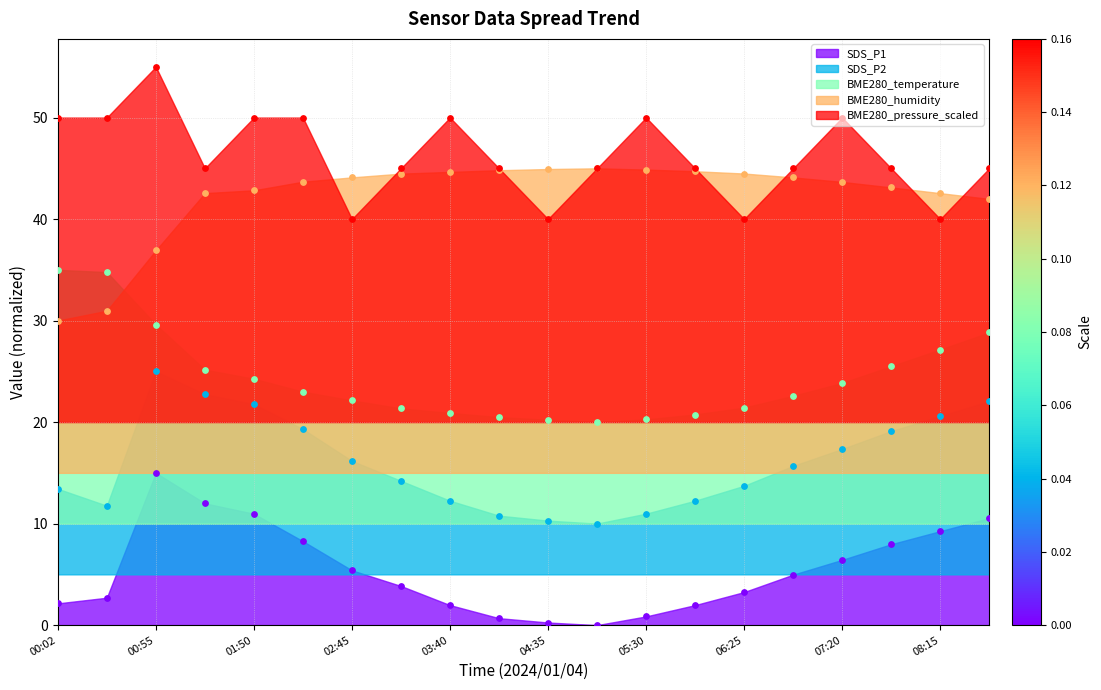

What is the total value across all series at 06:52?

132.3